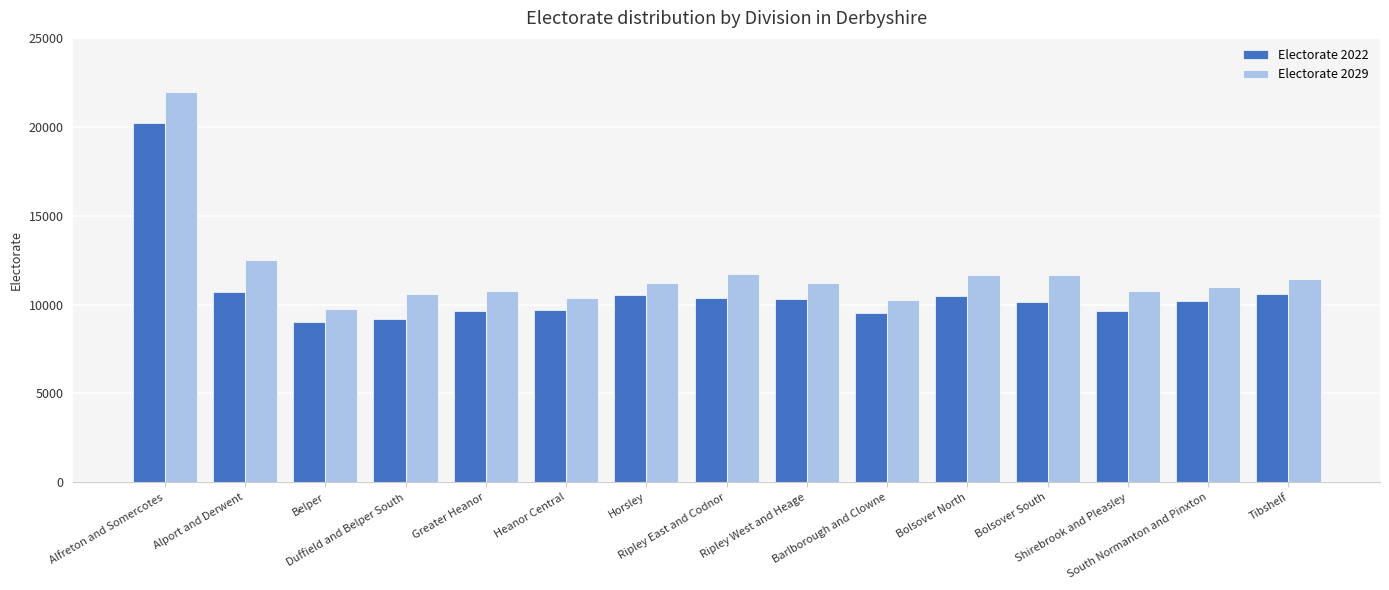

What is the difference between the Electorate 2022 values at Alfreton and Somercotes and Duffield and Belper South?

11011.0